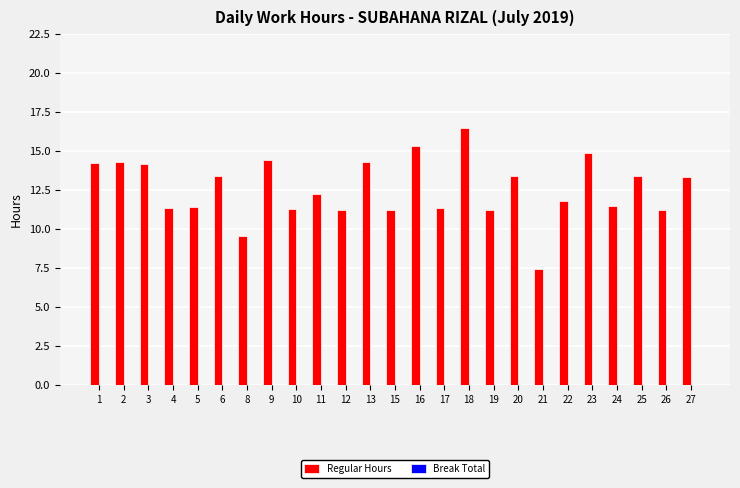

How many series are shown in this chart?

1